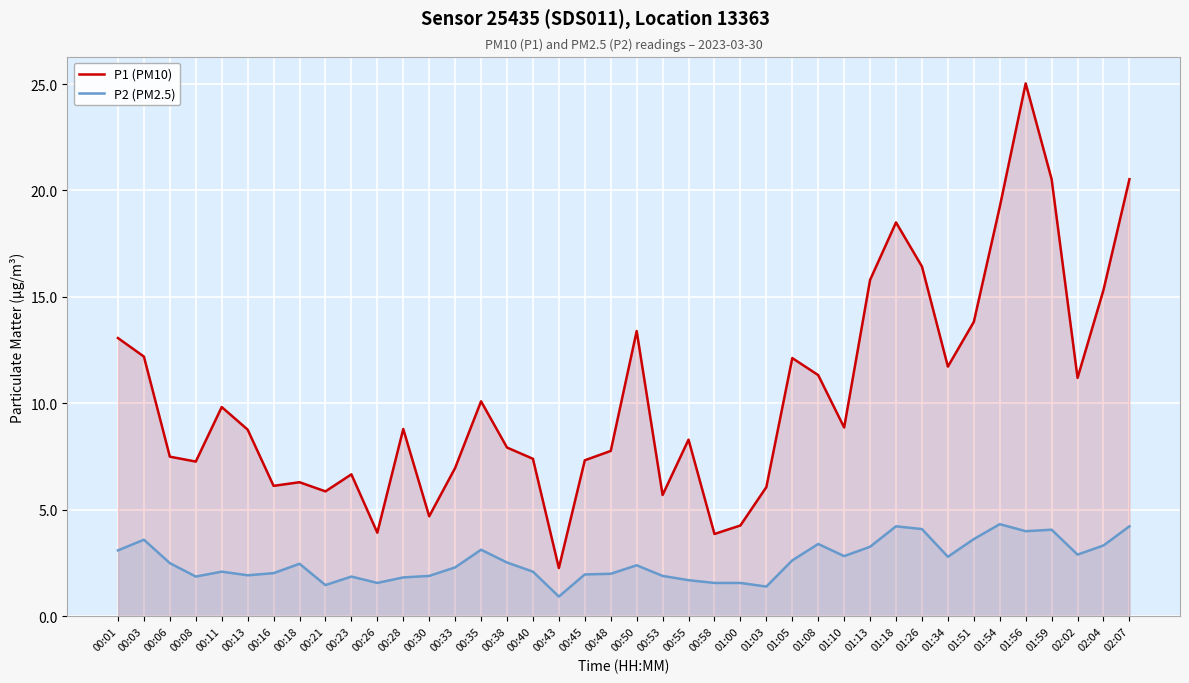

Which series has the widest spread of values?

P1 (PM10)